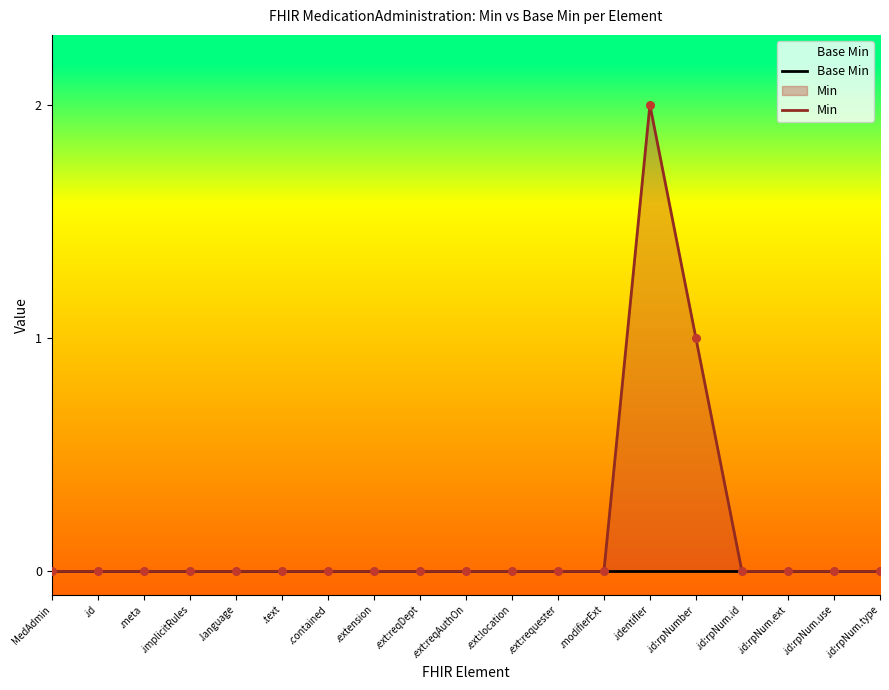

At which category is the sum across all series the highest?

.identifier